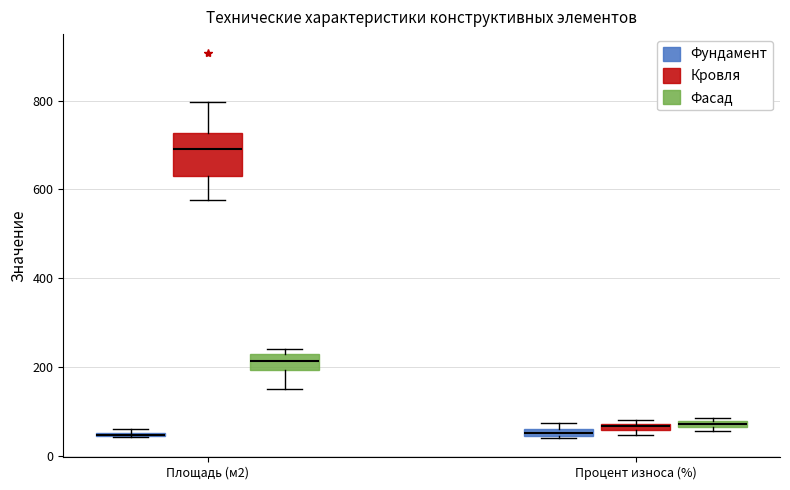

Where is the lower edge of the box for Площадь (м2) (Фундамент) on the y-axis? The values are not printed on the chart, so give them approximately, as read against the axis.

40